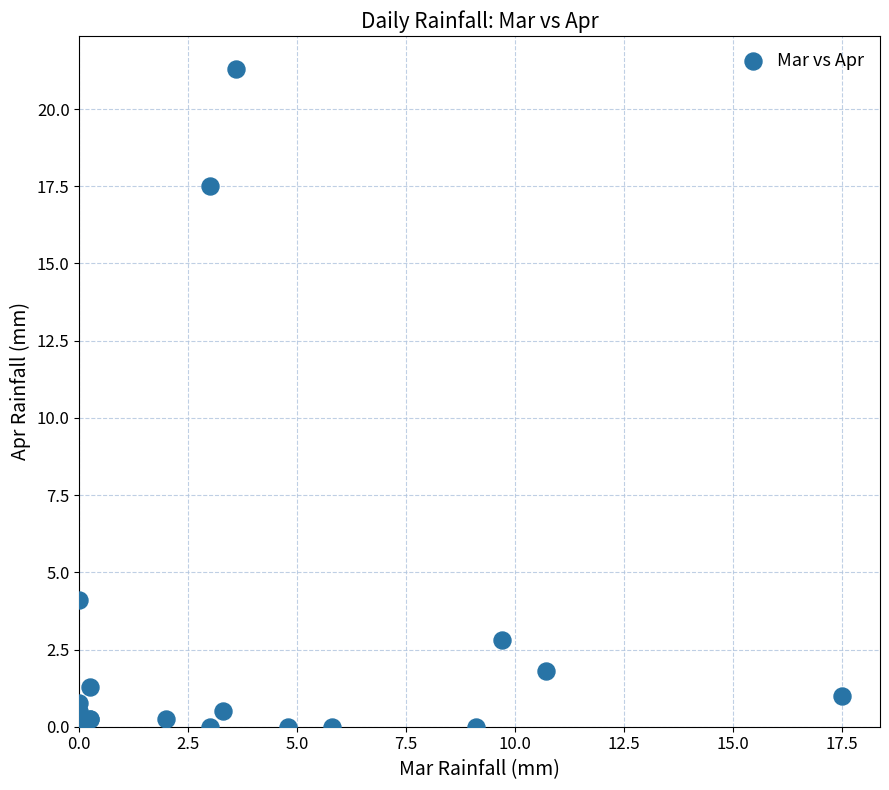

What Y value in the scatter plot is closest to 10?

4.1